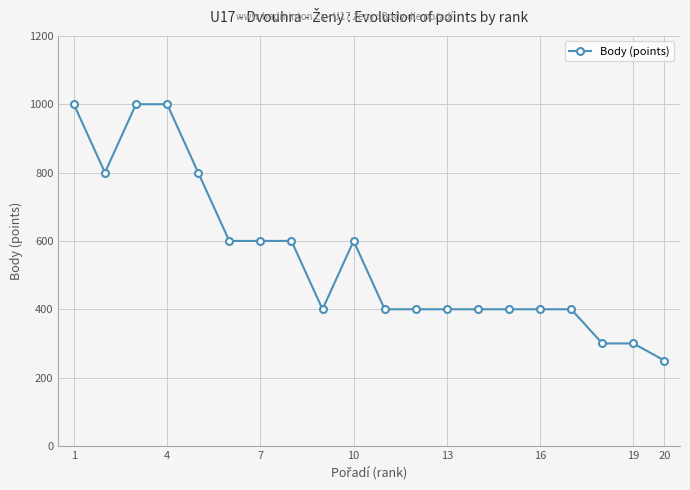

What is the difference between the second highest and second lowest values?

700